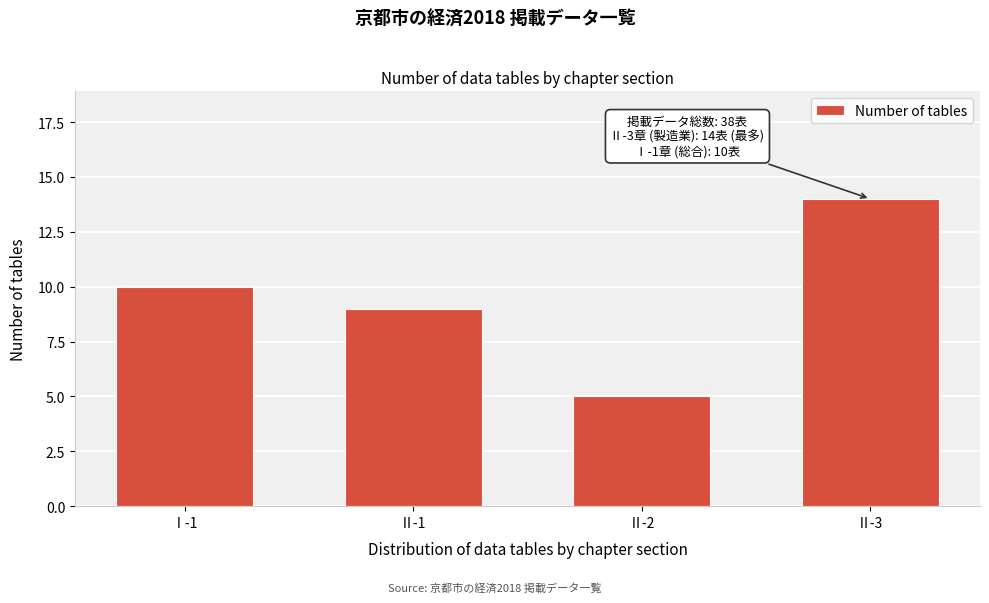

Reading left to right, extract all data points from this chart.

10	9	5	14